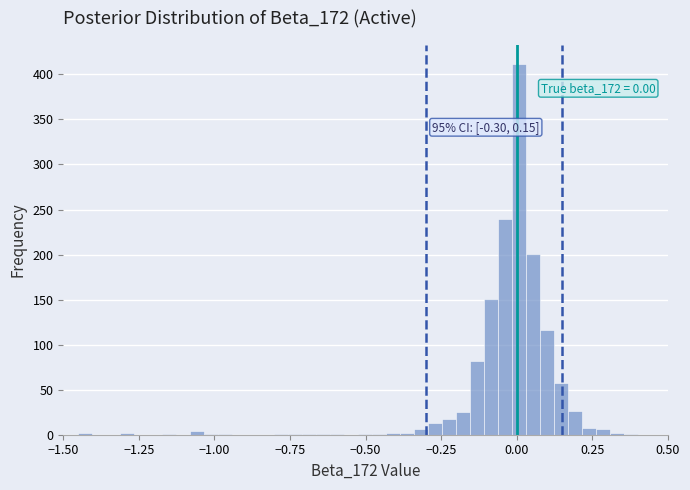

Read against the x-axis, roughly where is the centre of the tallest bar?

0.00